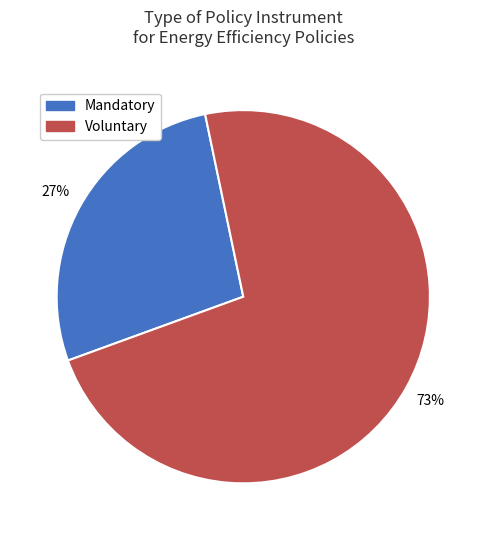

Is there any slice that represents more than half of the pie?

Yes